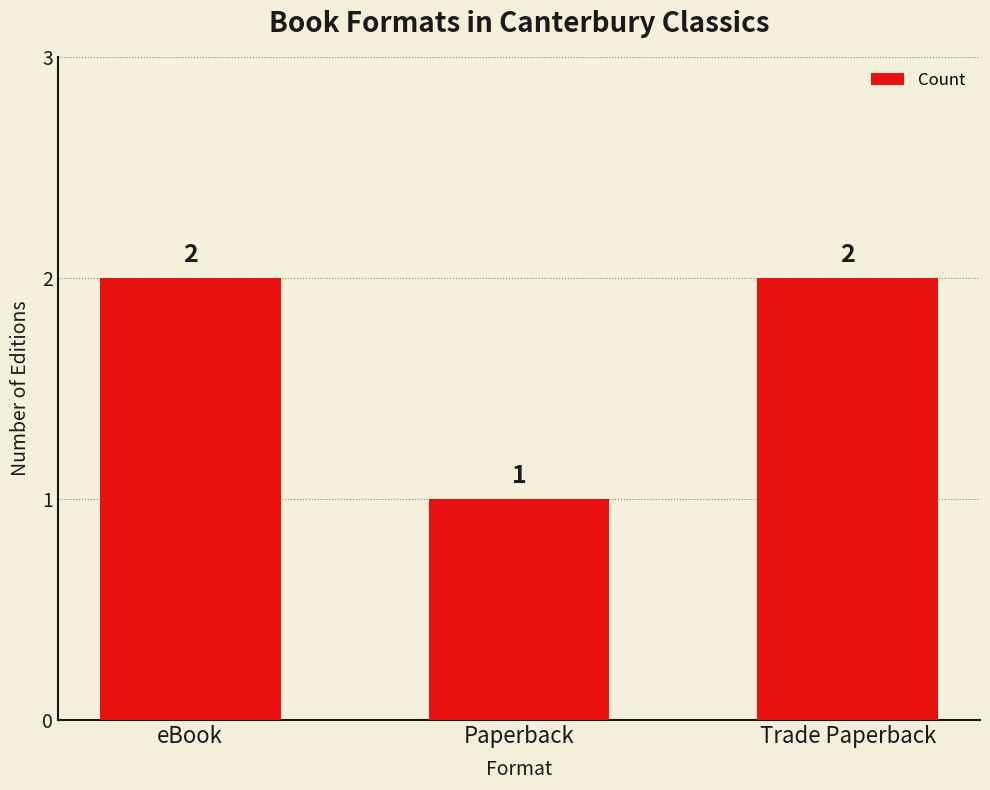

What is the label of the 1st bar from the left?

eBook